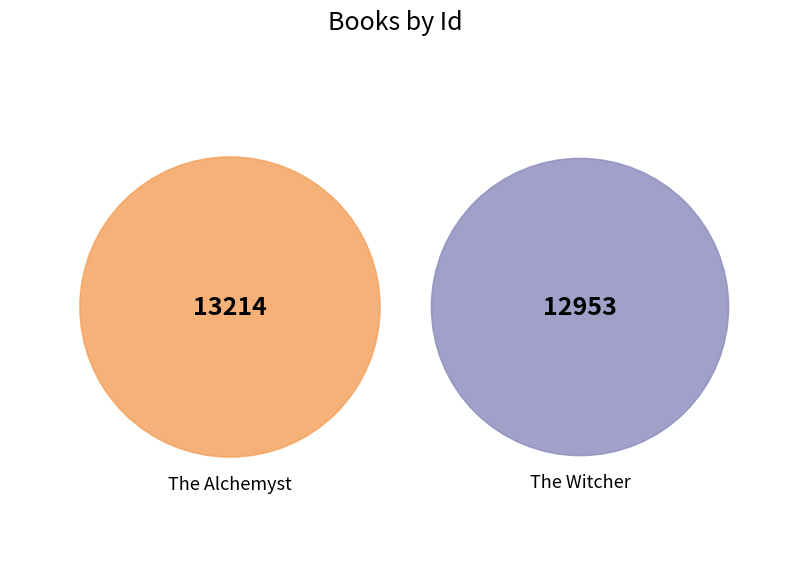

Does The Witcher account for over 50% of the chart?

No